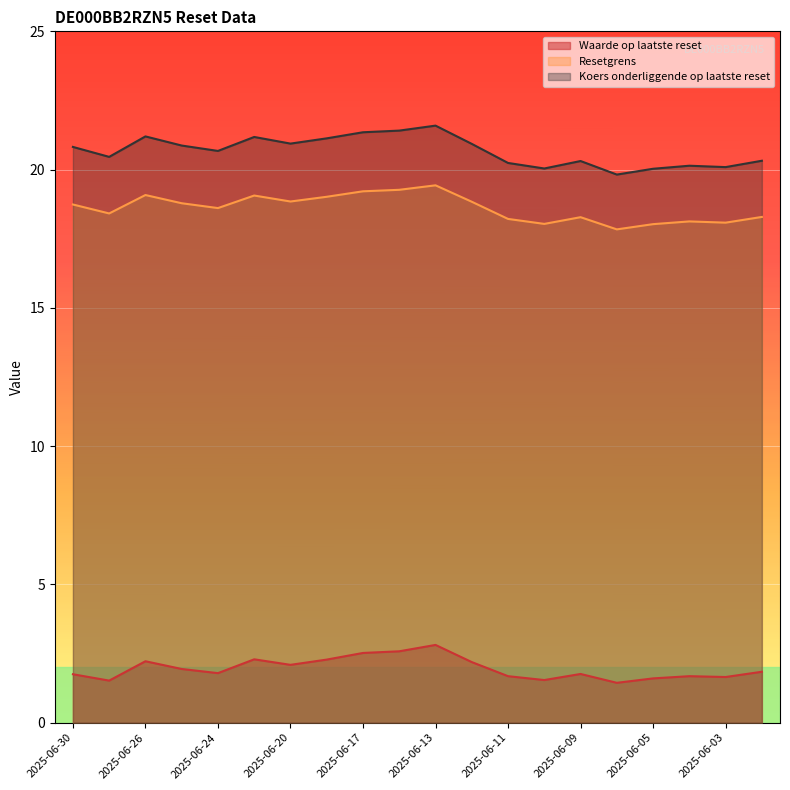

True or false: Waarde op laatste reset and Resetgrens intersect in this chart.

False